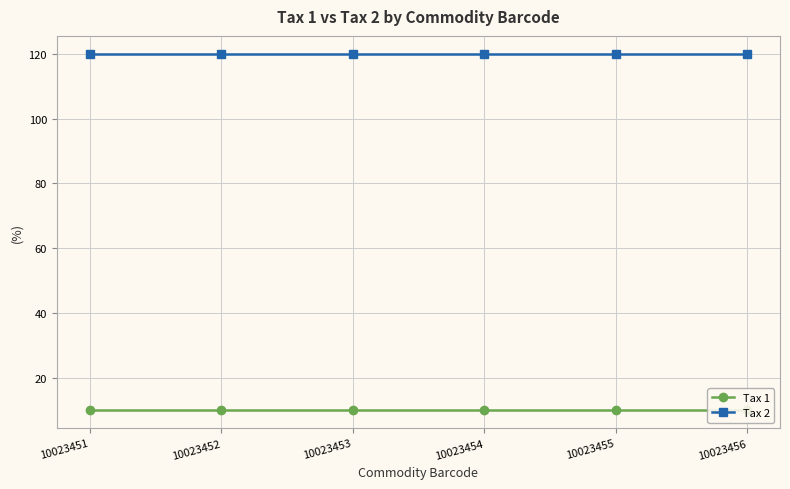

Does the chart display data point markers on the line(s)?

Yes